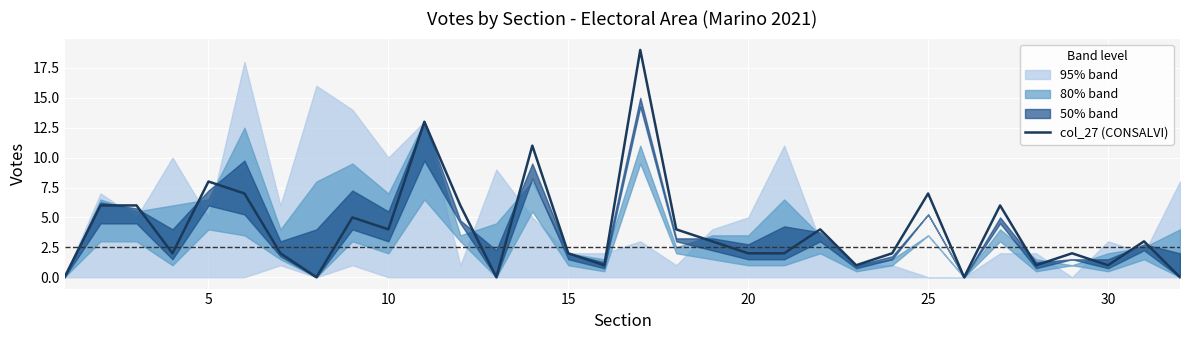

What is the difference between the second highest and minimum values?

13